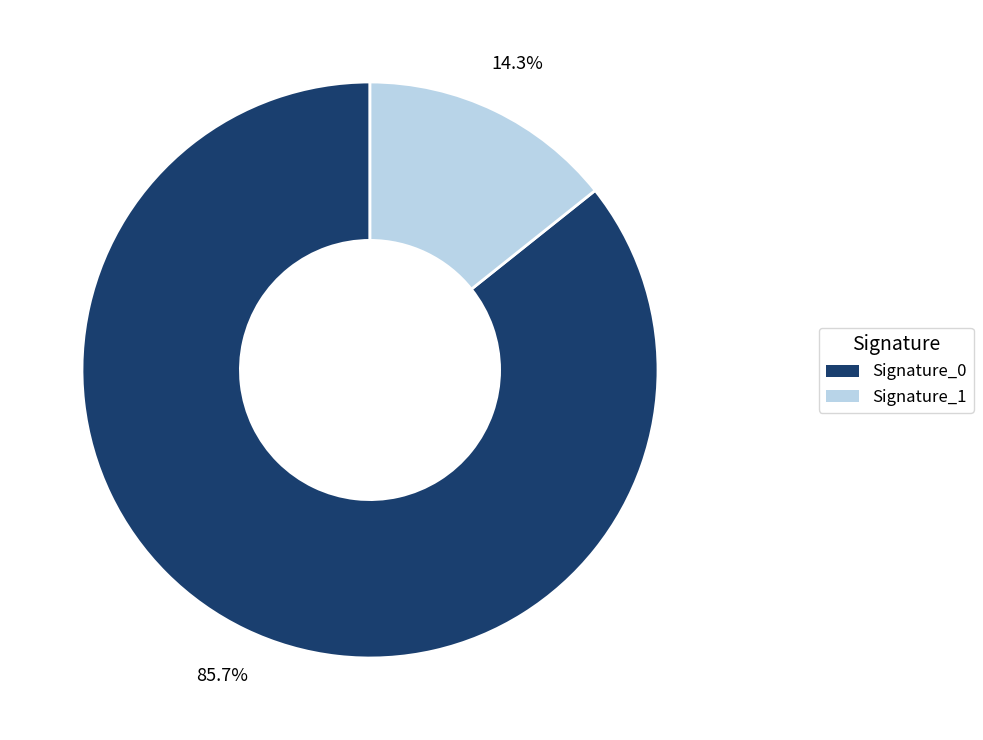

Does any single category account for the majority?

Yes